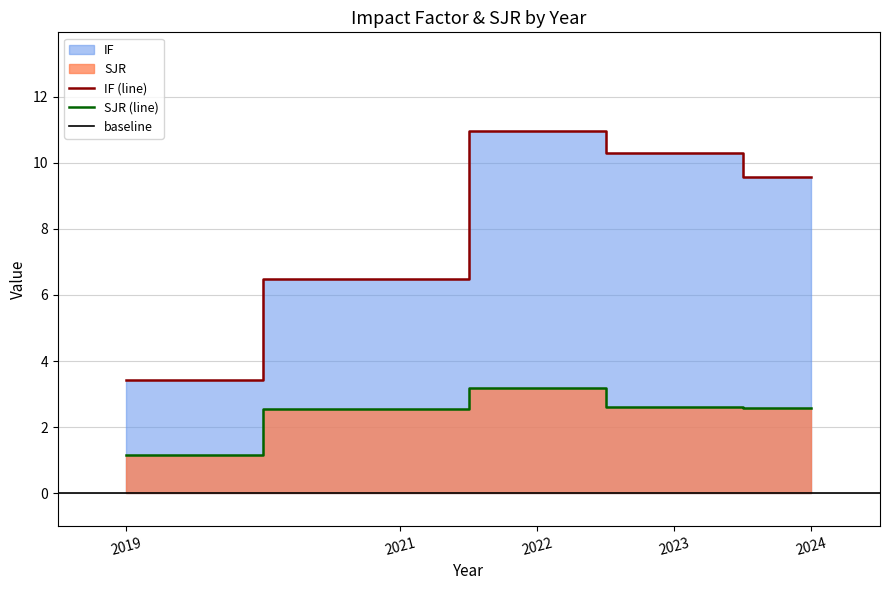

Is it true that SJR (line) equals 4.1 at 2021?

False